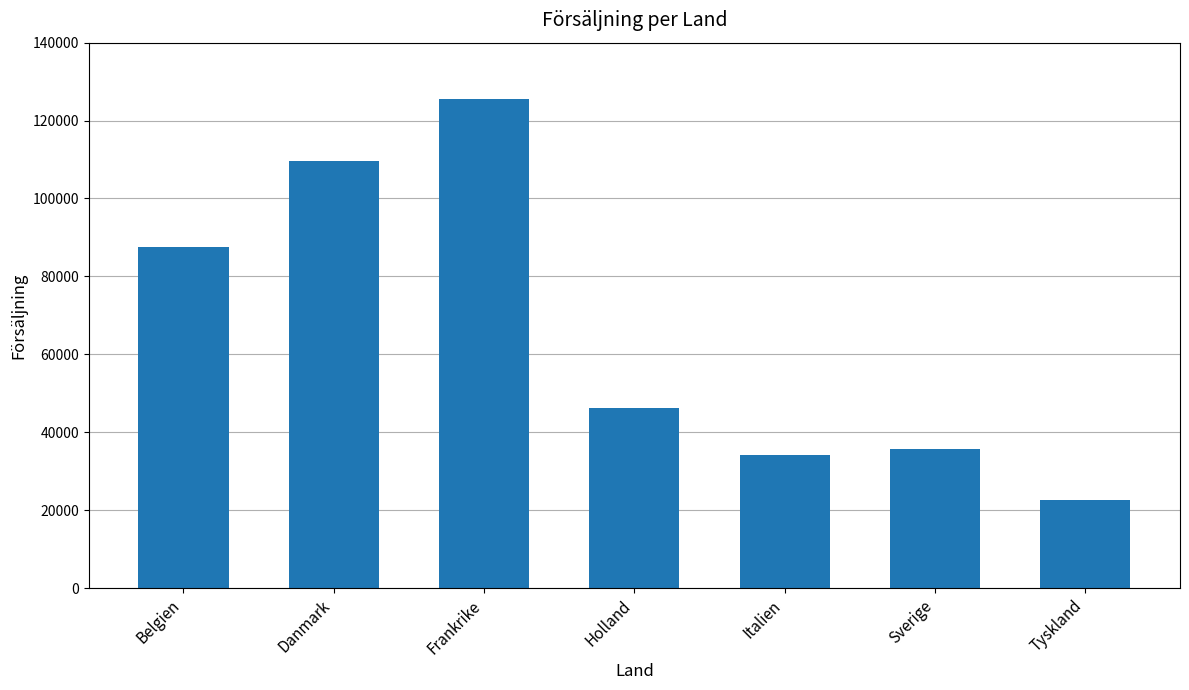

What is the label of the 4th bar from the right?

Holland